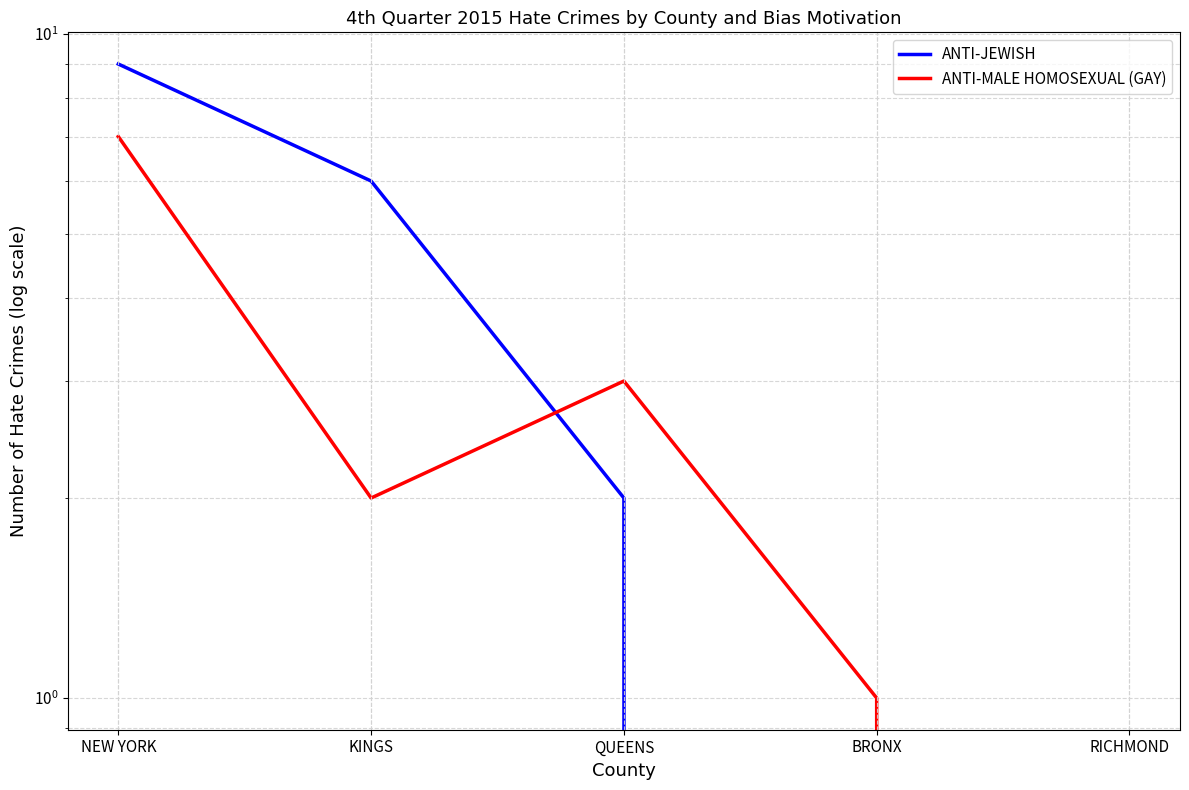

Reading left to right, list all the values displayed in this chart.

ANTI-JEWISH: 9	6	2	0	0
ANTI-MALE HOMOSEXUAL (GAY): 7	2	3	1	0